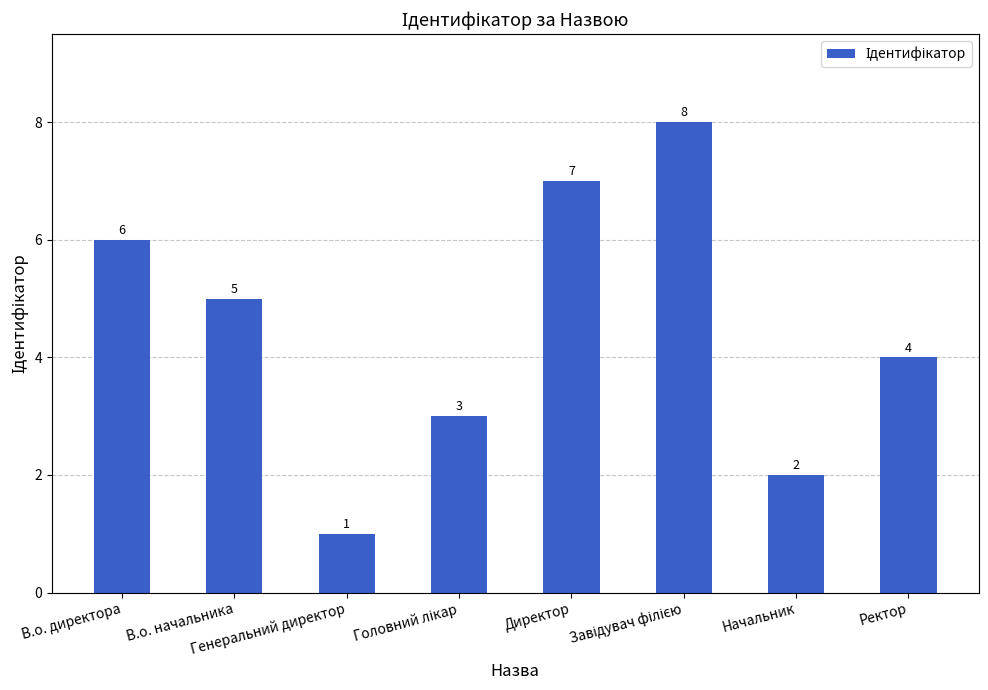

What is the difference between the second highest and minimum values?

6